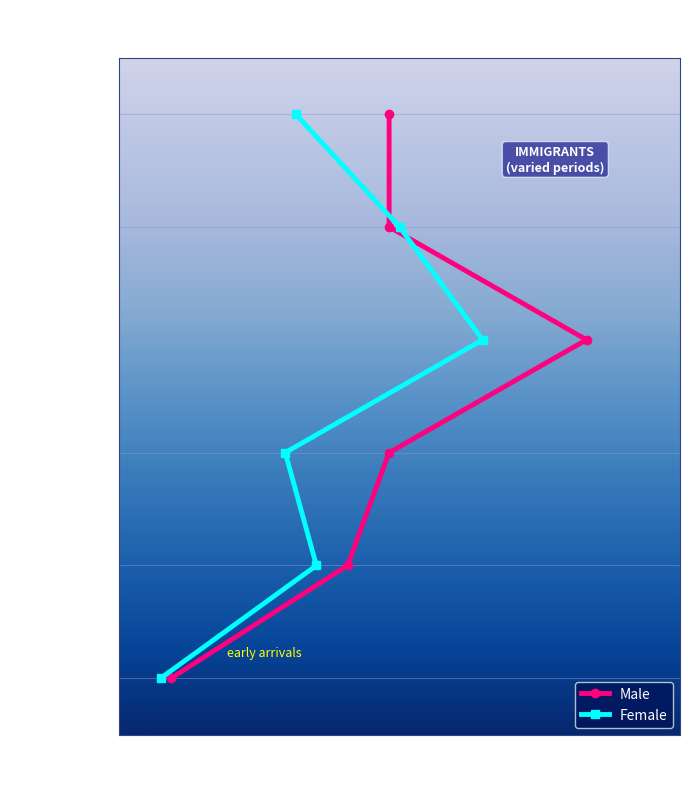

How many data points in Female are above 3?

2